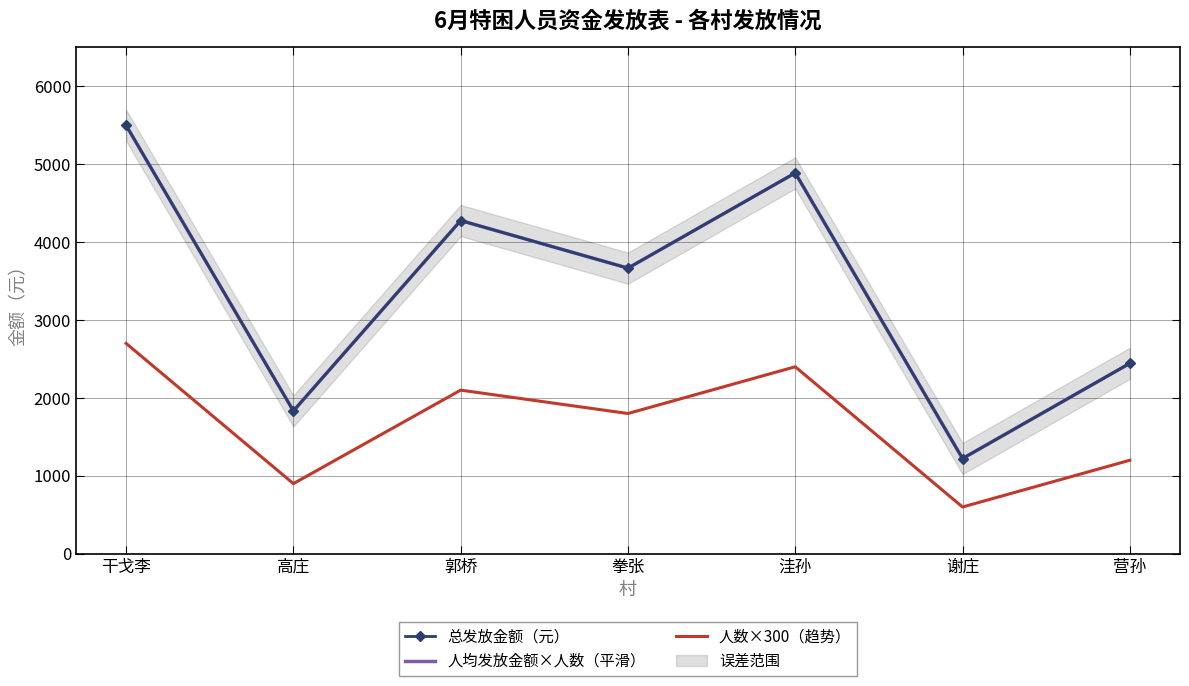

What is the minimum value for 人均发放金额×人数（平滑）?

1222